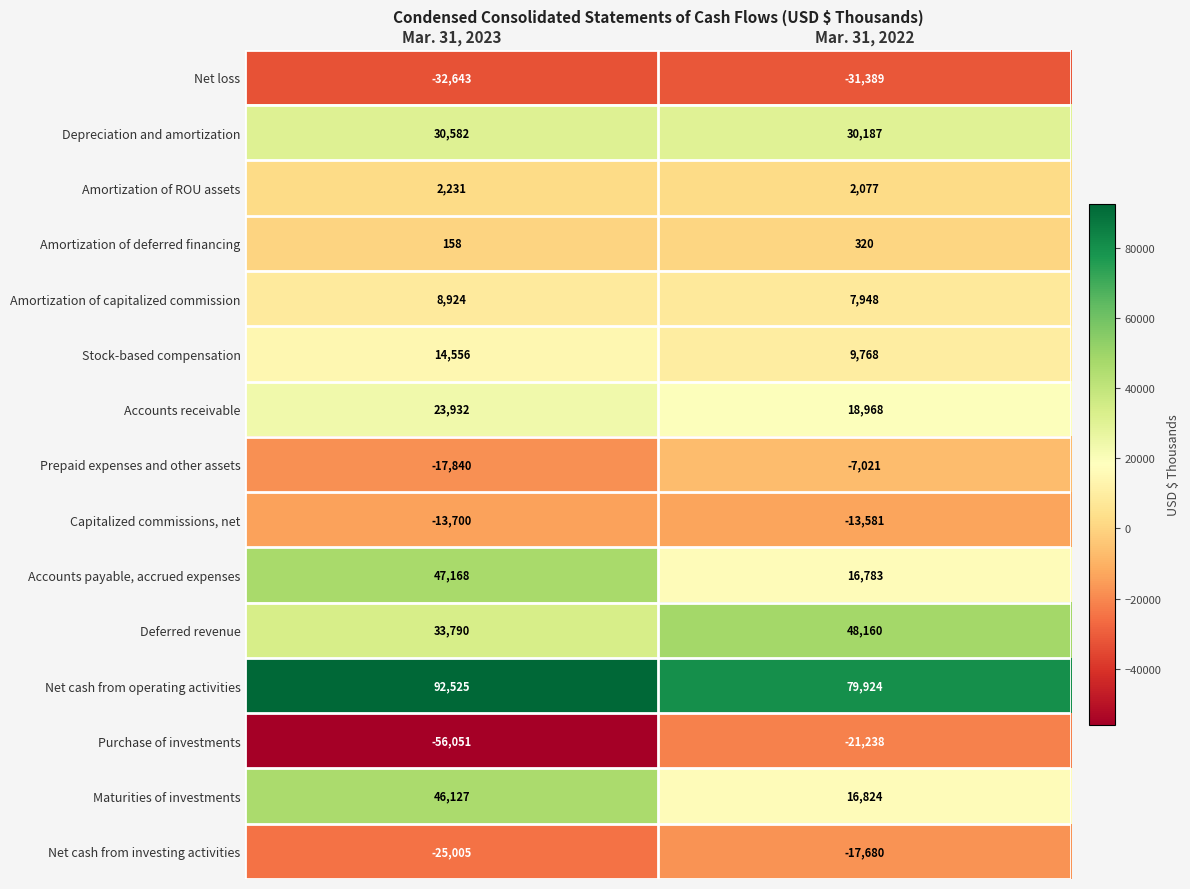

What is the sum of all Purchase of investments values?

-77289